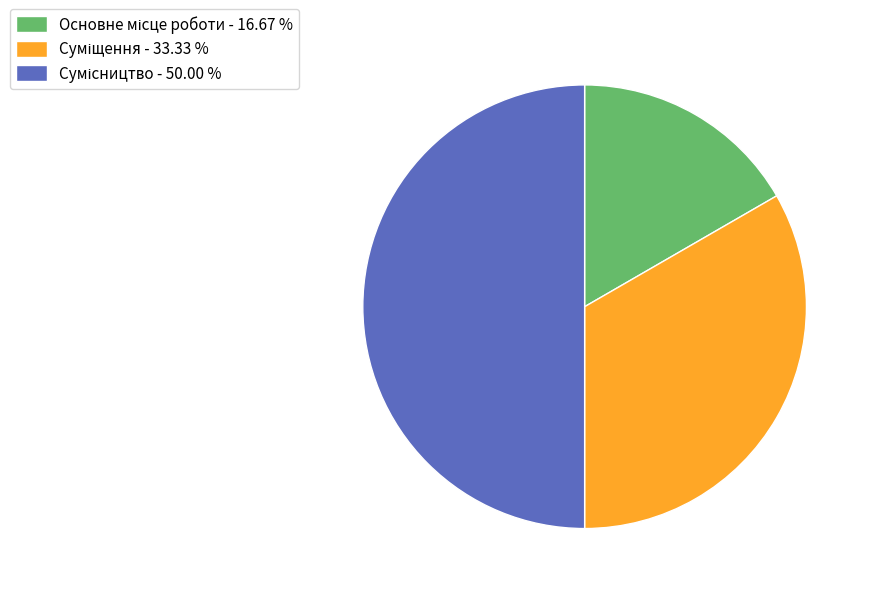

What percentage is the Суміщення slice, to the nearest percent?

33%